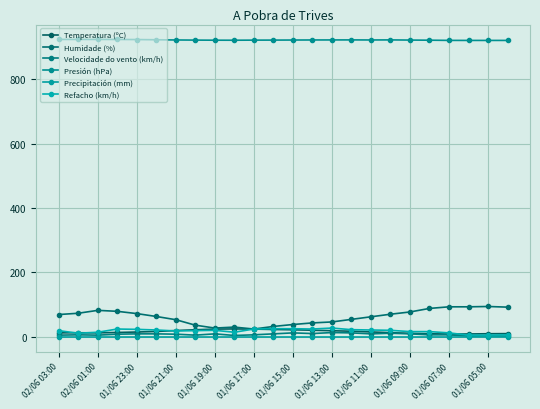

Does the chart have visible grid lines?

Yes